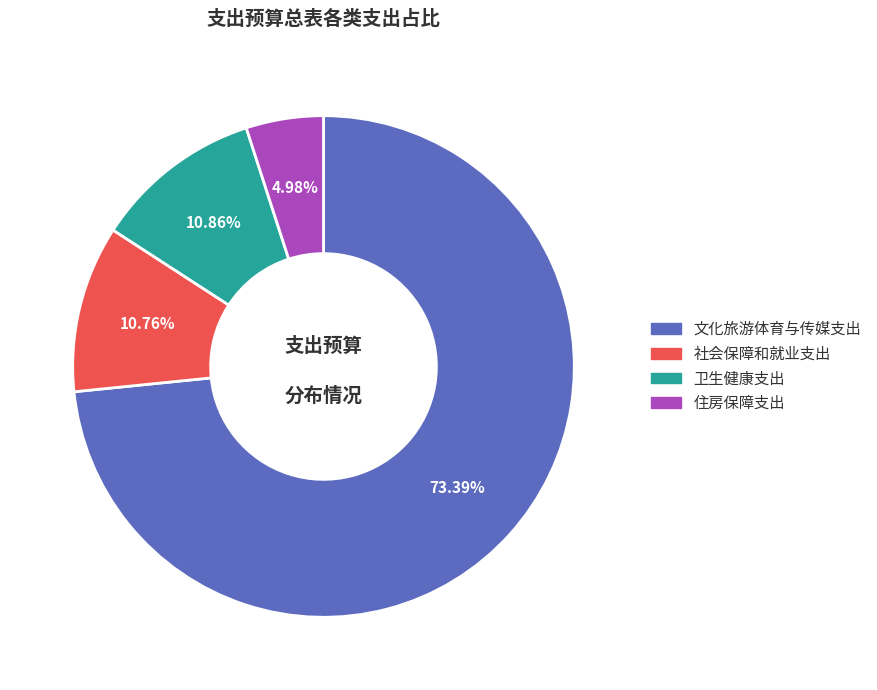

Which slice represents more than half of the pie?

文化旅游体育与传媒支出